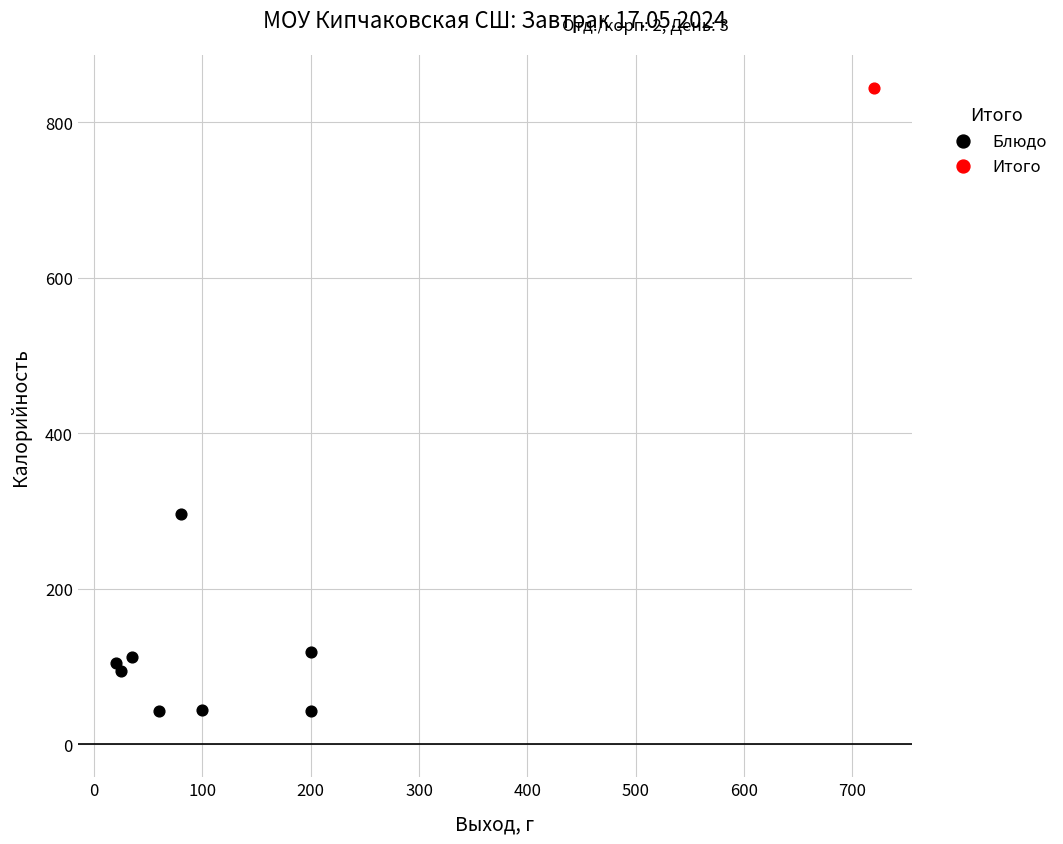

What are all the series names shown in the legend?

Блюдо, Итого